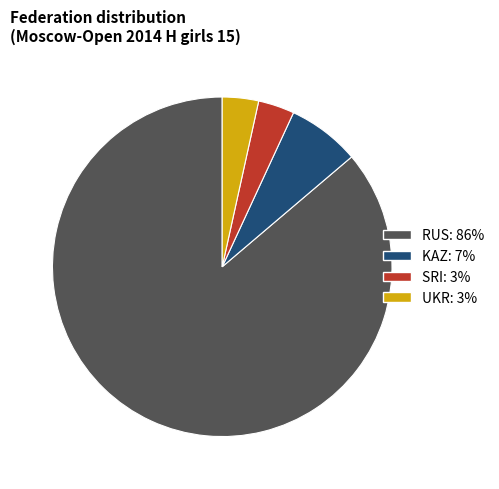

Does any single category account for the majority?

Yes